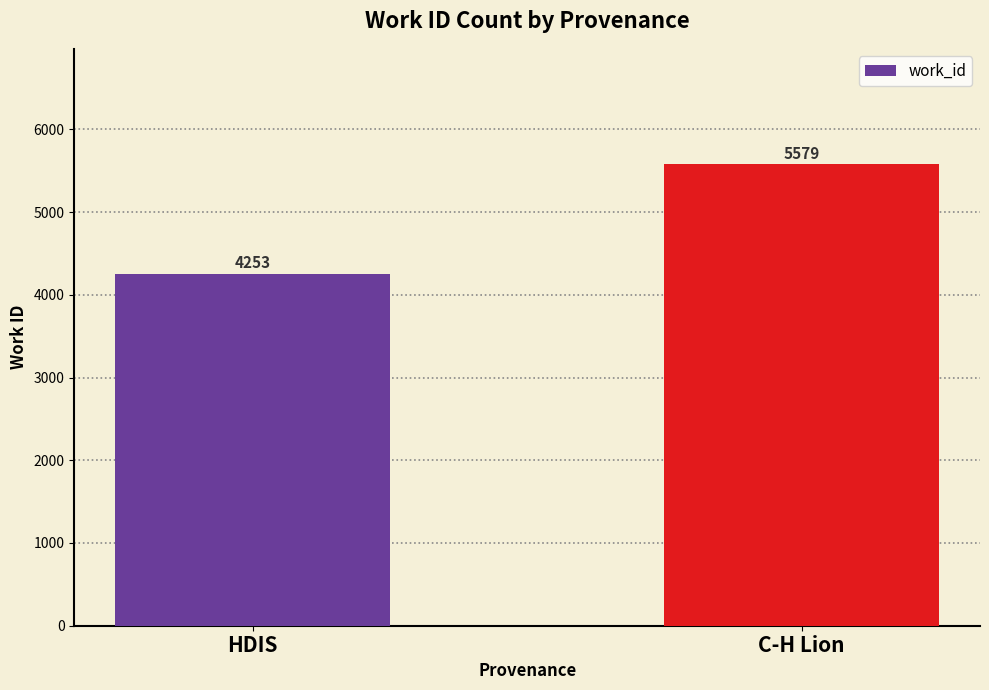

What is the approximate value at HDIS, to the nearest 10?

4250